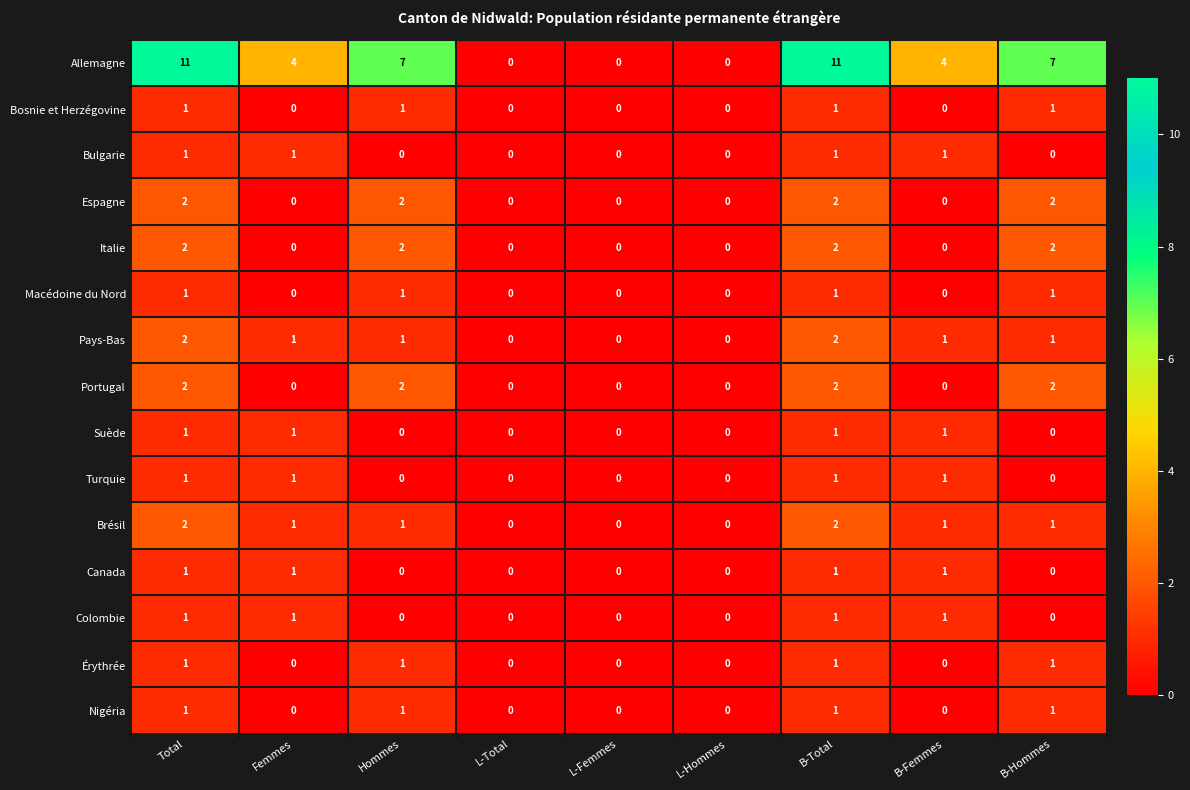

At how many categories does at least one series exceed 8?

2